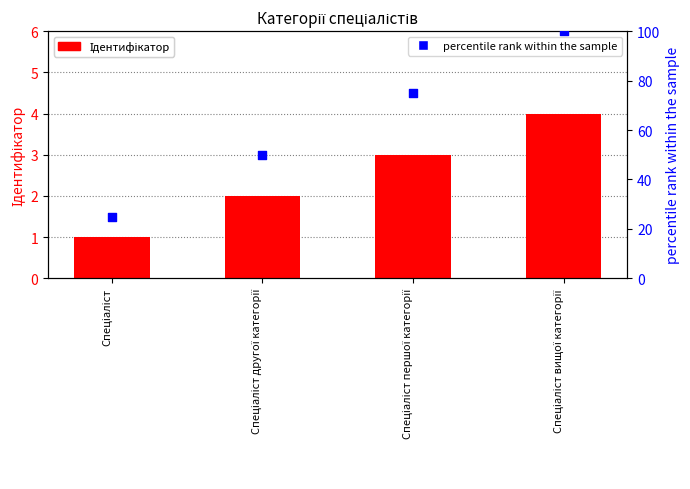

What are all the series names shown in the legend?

Ідентифікатор, percentile rank within the sample